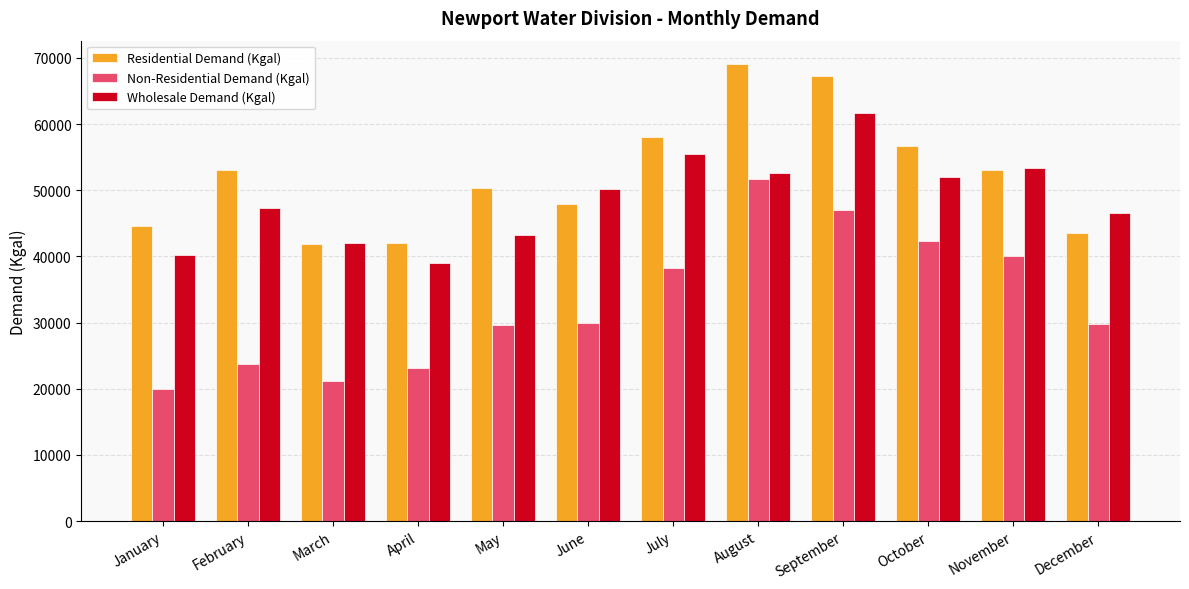

What is the difference between the highest and lowest values at April?

18854.1